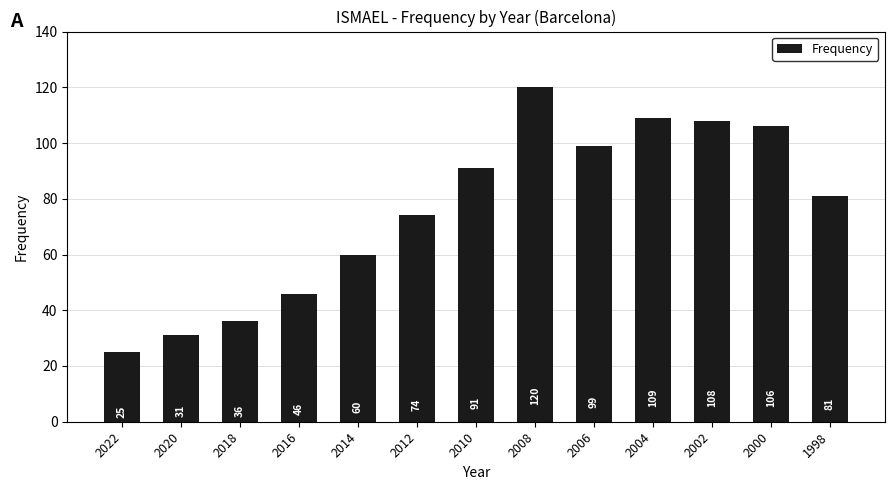

What is the value of the 4th bar from the left?

46